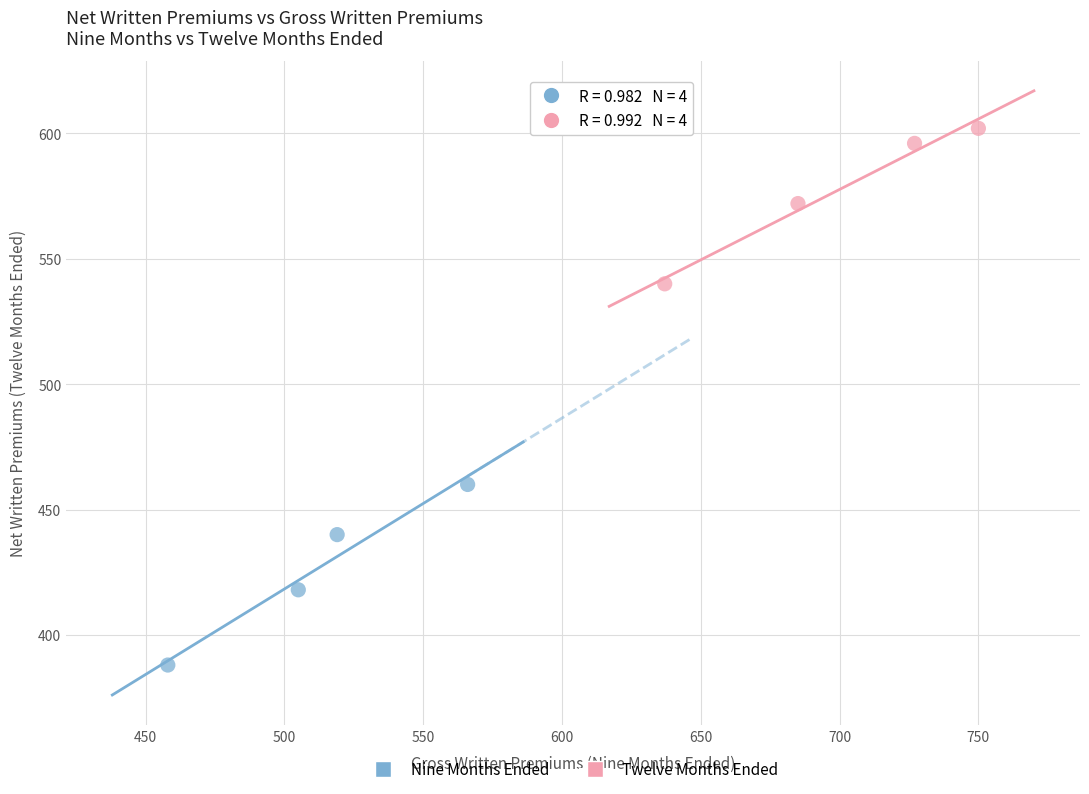

Which series contains the lowest Y value?

Nine Months Ended